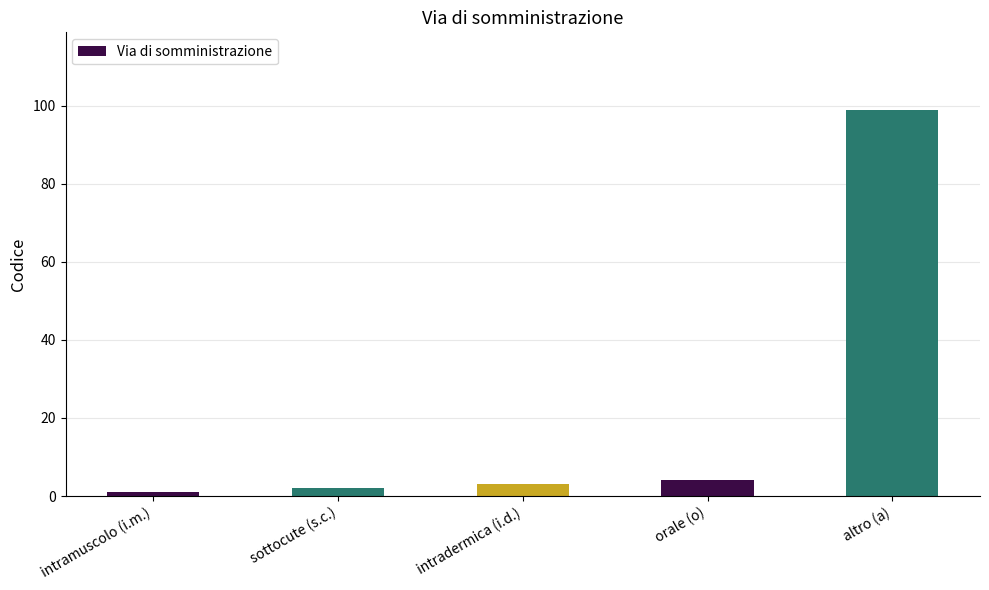

Rank the categories by value from highest to lowest.

altro (a), orale (o), intradermica (i.d.), sottocute (s.c.), intramuscolo (i.m.)